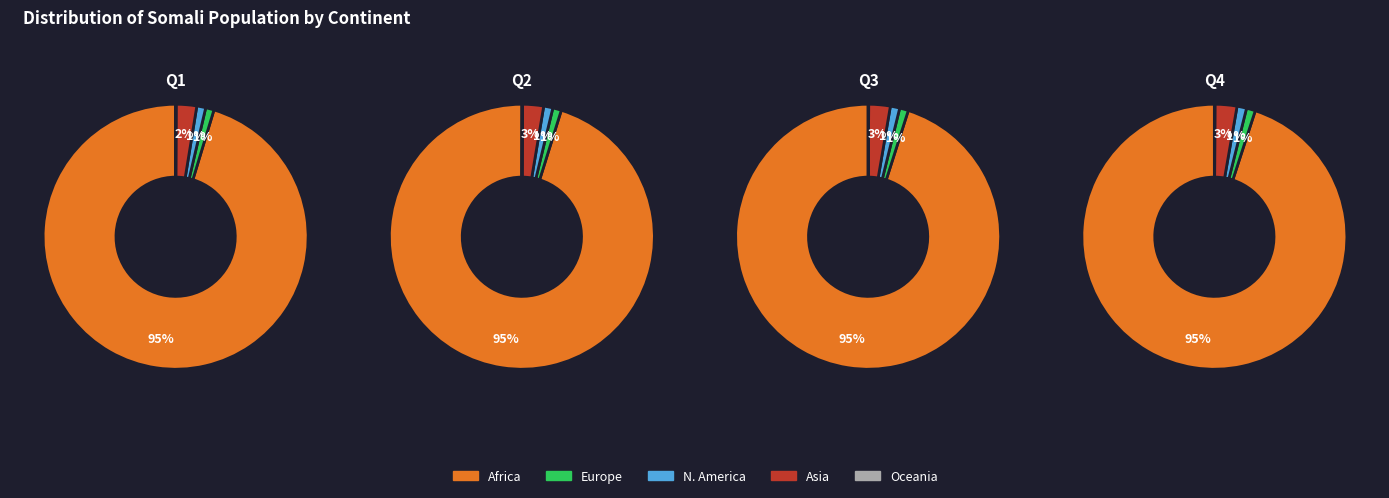

Is it true that North America is 7% of the pie?

False